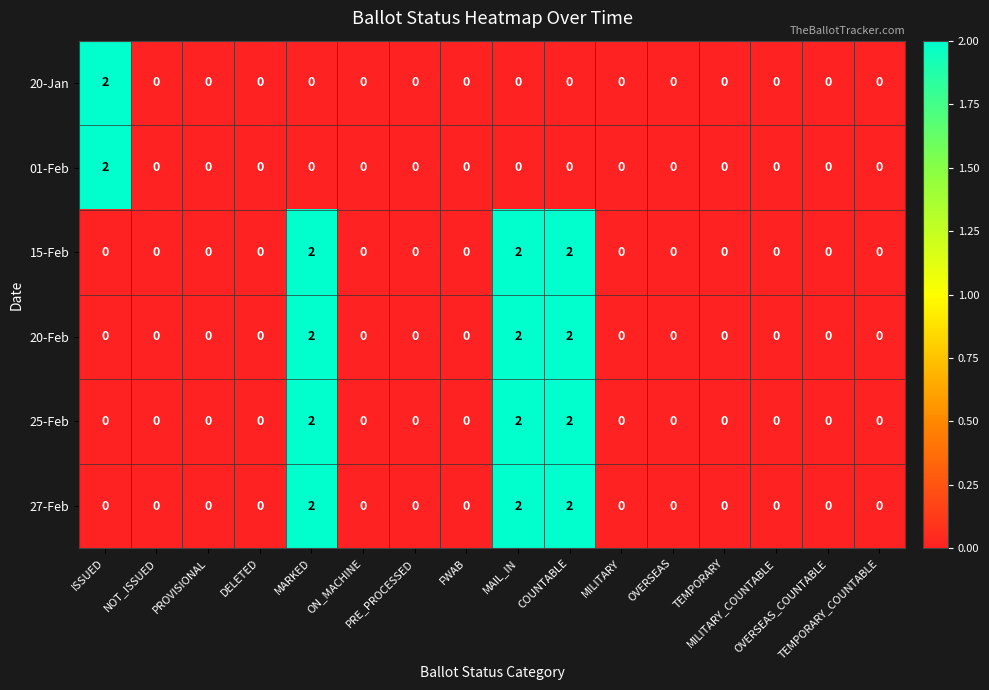

How many series are shown in this chart?

6